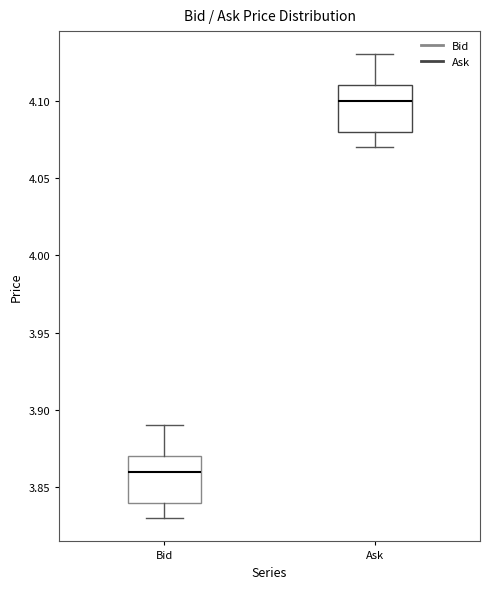

Which box has the highest median line?

Ask